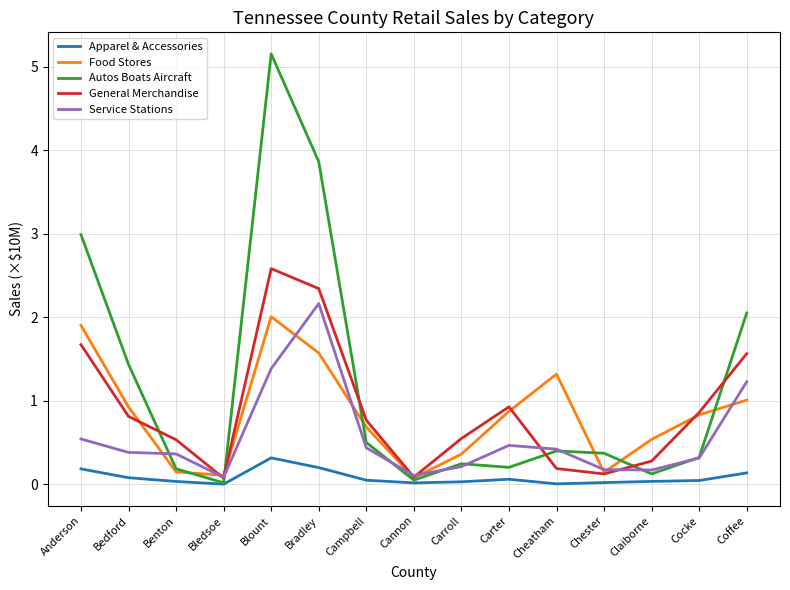

Between Bedford and Bledsoe, which series saw the biggest shift?

Autos Boats Aircraft